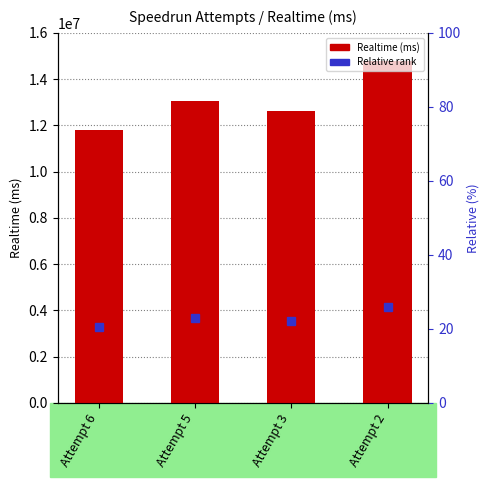

At which label does the data first exceed 13060630?

Attempt 2